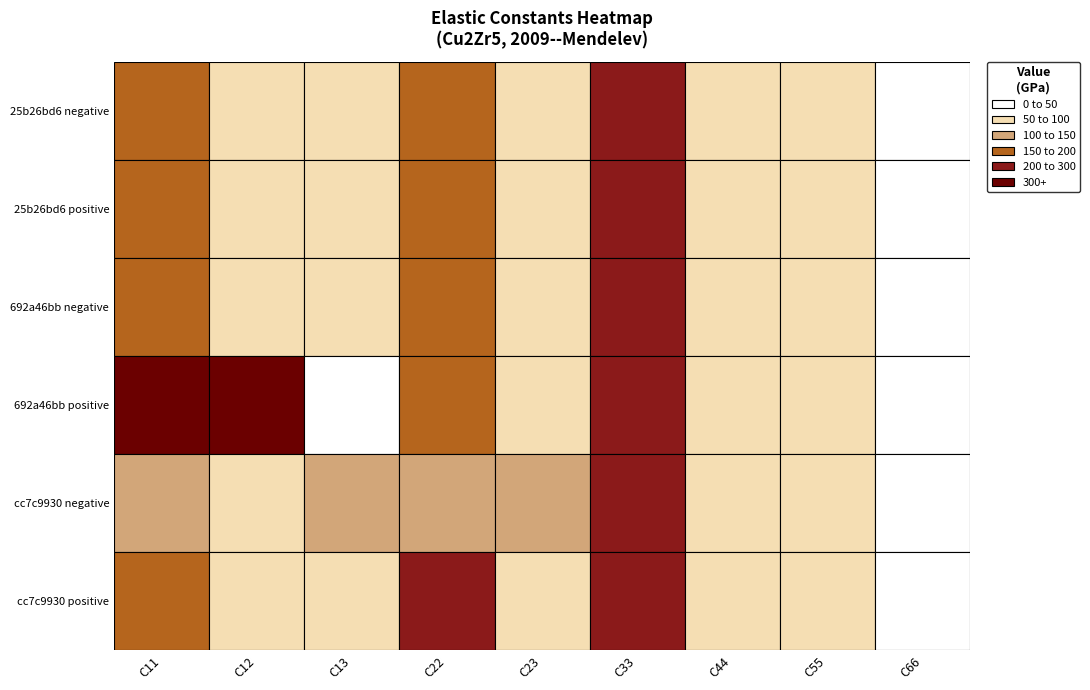

The 692a46bb positive series shows 358.8 at 25b26bd6 positive. True or false?

True